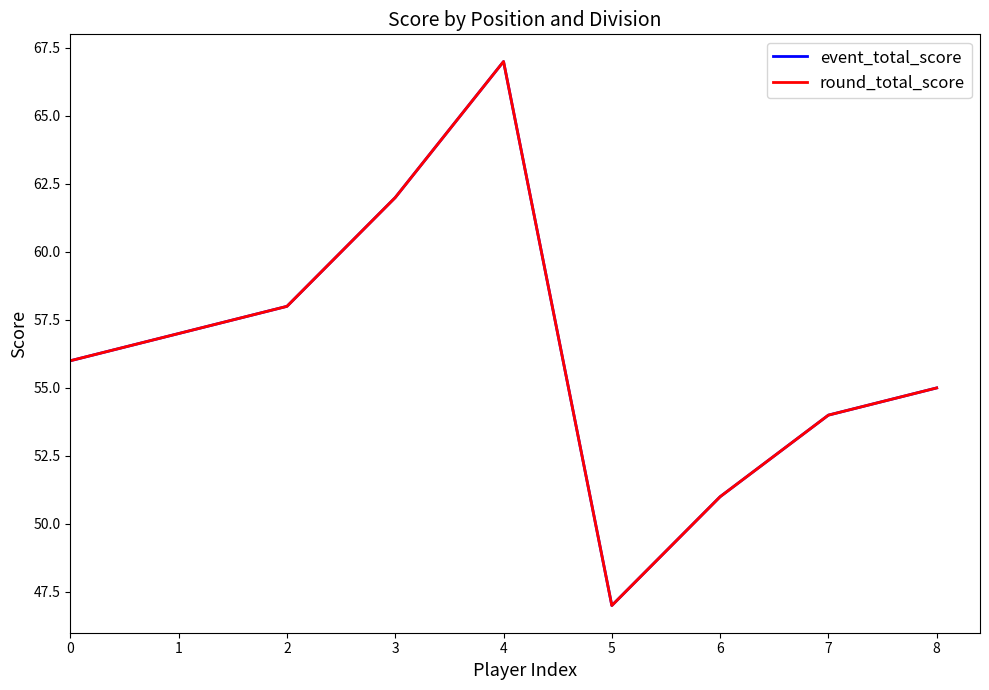

What value does the round_total_score series have at 2, to the nearest 10?

60